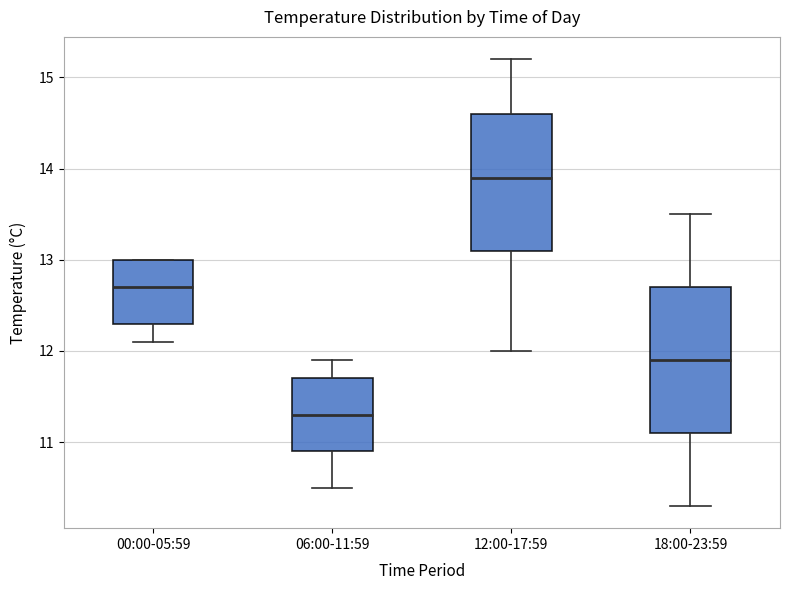

Where is the upper edge of the box for 00:00-05:59 on the y-axis? The values are not printed on the chart, so give them approximately, as read against the axis.

13.0